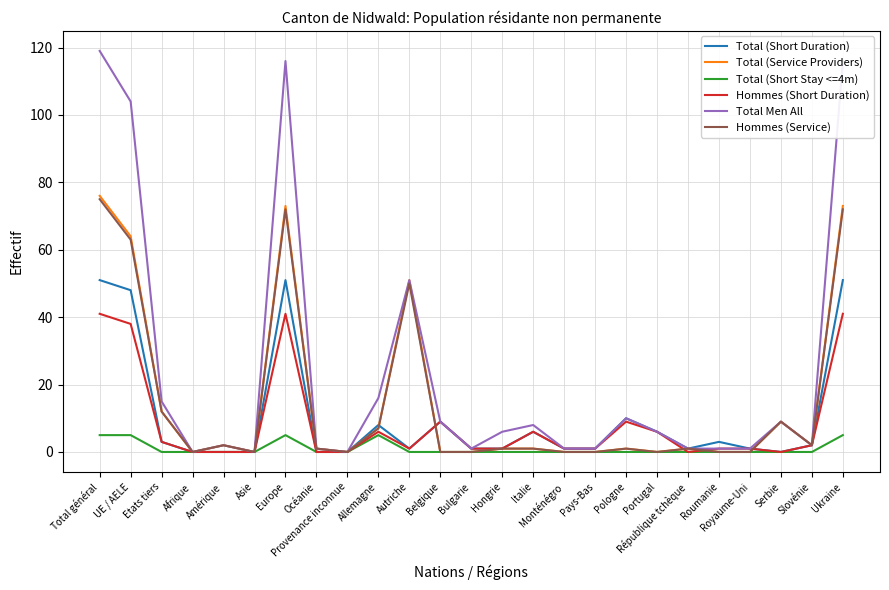

Where is Total Men All nearest to the value 59?

Autriche